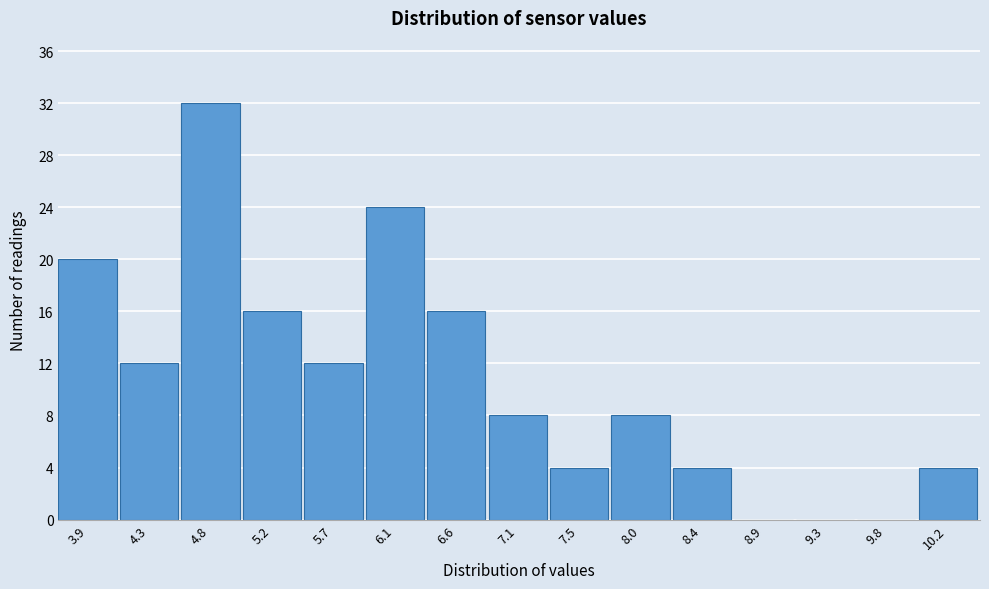

Reading left to right, what are all the values shown in this chart?

3.9=20	4.3=12	4.8=32	5.2=16	5.7=12	6.1=24	6.6=16	7.1=8	7.5=4	8.0=8	8.4=4	8.9=0	9.3=0	9.8=0	10.2=4